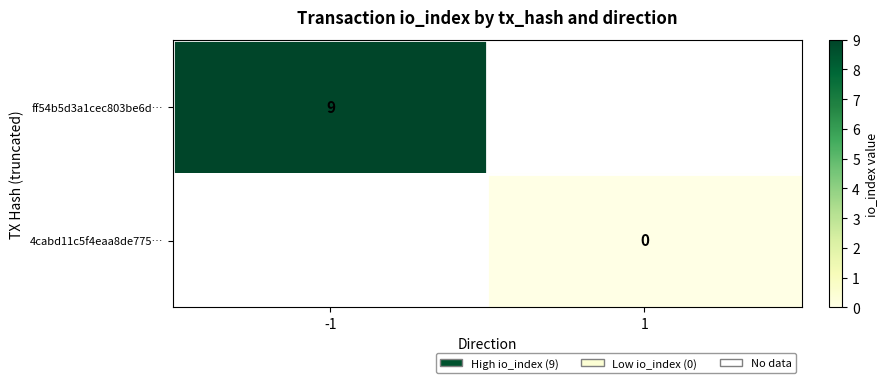

The value of ff54b5d3a1cec803be6d… at -1 is 9. True or false?

True